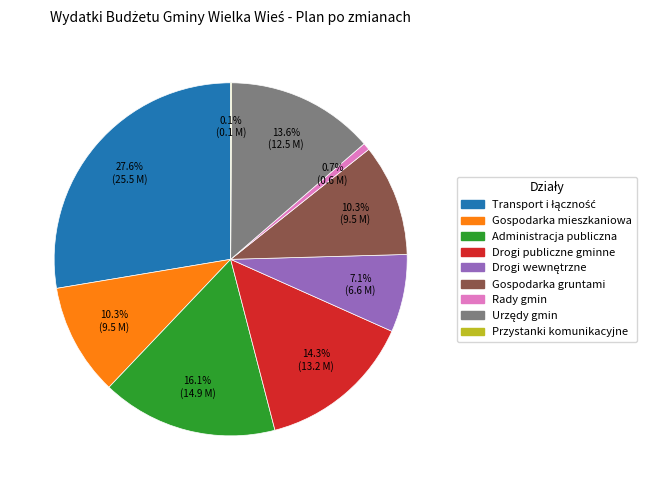

Does any single category account for the majority?

No